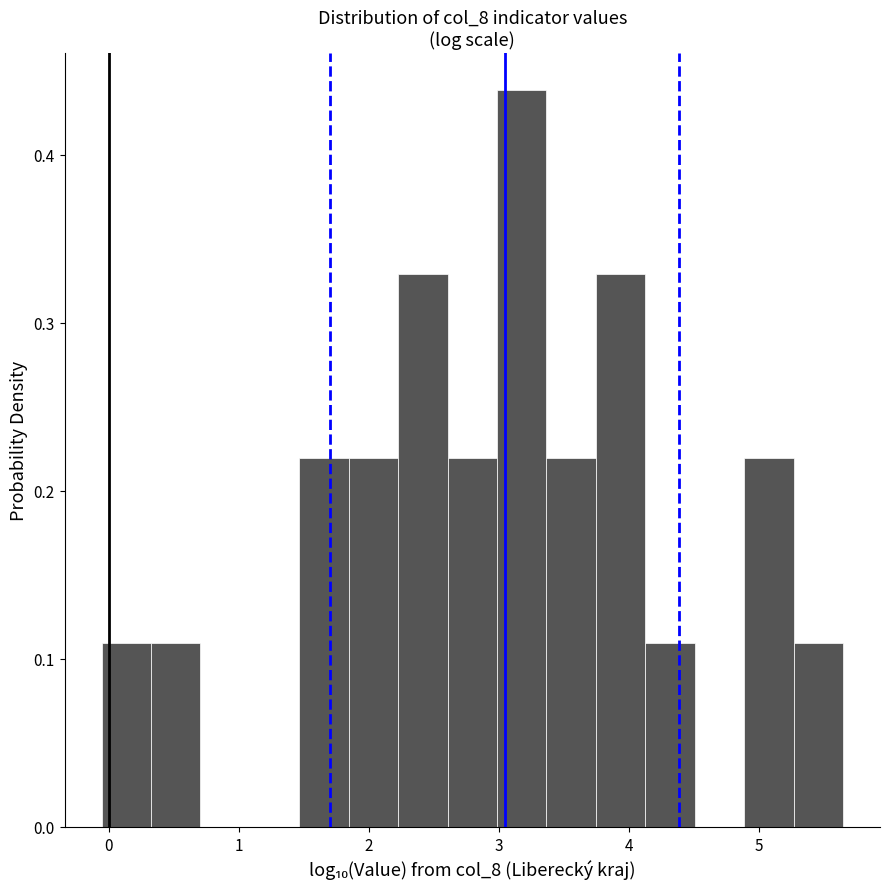

Read against the x-axis, roughly where is the centre of the tallest bar?

3.2